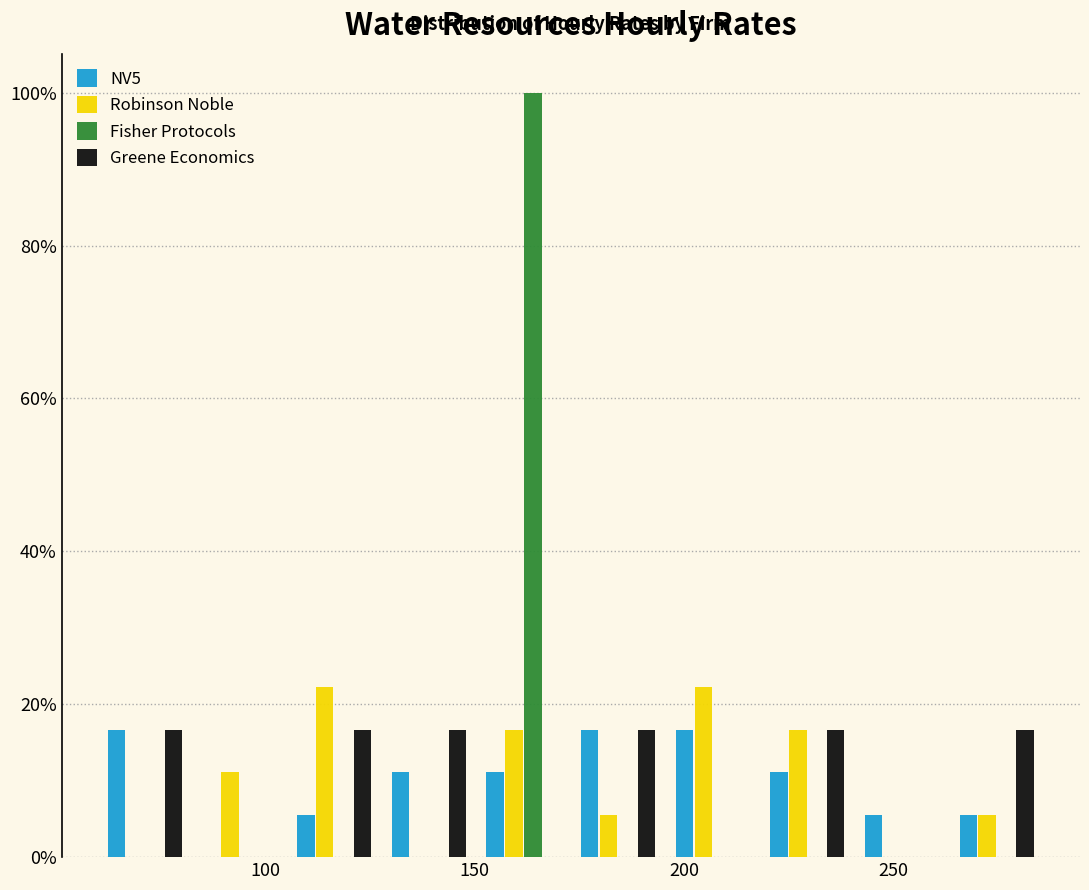

Reading left to right, list every range on the x-axis with the height of the bar of each series over it. Neither the bar edges nor the heights are printed on the chart, so give them approximately, as read against the axes.

60 to 85: NV5=16	Robinson Noble=0	Fisher Protocols=0	Greene Economics=16
85 to 105: NV5=0	Robinson Noble=12	Fisher Protocols=0	Greene Economics=0
105 to 130: NV5=6	Robinson Noble=22	Fisher Protocols=0	Greene Economics=16
130 to 150: NV5=12	Robinson Noble=0	Fisher Protocols=0	Greene Economics=16
150 to 175: NV5=12	Robinson Noble=16	Fisher Protocols=100	Greene Economics=0
175 to 195: NV5=16	Robinson Noble=6	Fisher Protocols=0	Greene Economics=16
195 to 220: NV5=16	Robinson Noble=22	Fisher Protocols=0	Greene Economics=0
220 to 240: NV5=12	Robinson Noble=16	Fisher Protocols=0	Greene Economics=16
240 to 265: NV5=6	Robinson Noble=0	Fisher Protocols=0	Greene Economics=0
265 to 285: NV5=6	Robinson Noble=6	Fisher Protocols=0	Greene Economics=16